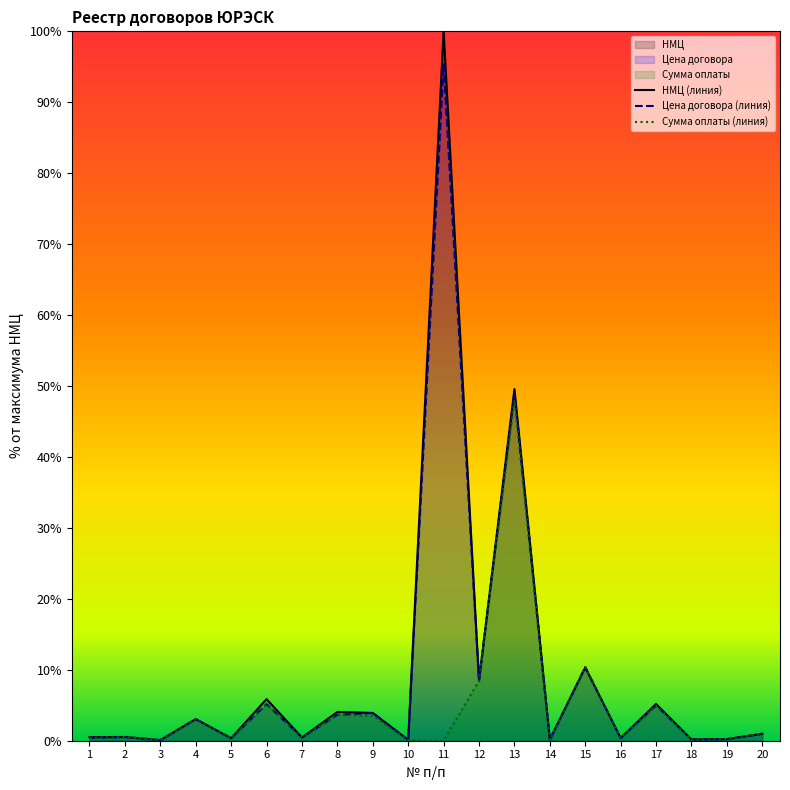

List the series in order of their peak value, lowest first.

Сумма оплаты (линия), Цена договора (линия), НМЦ (линия)